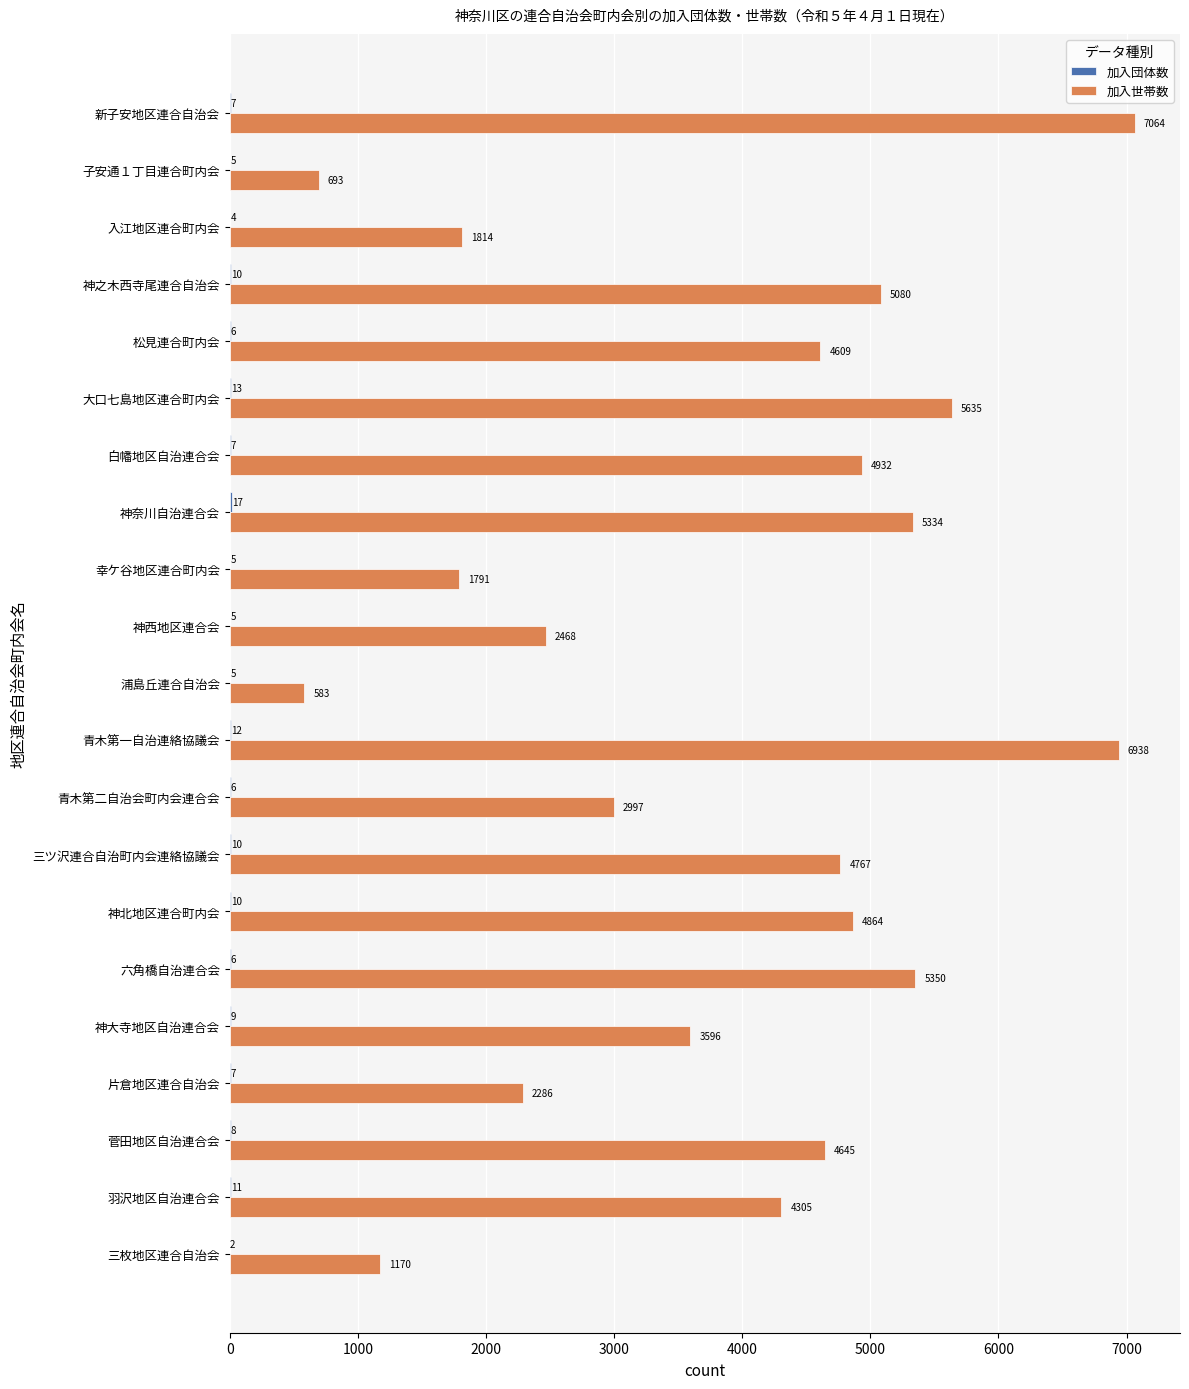

True or false: 加入世帯数 has a value of 5635 at 大口七島地区連合町内会.

True